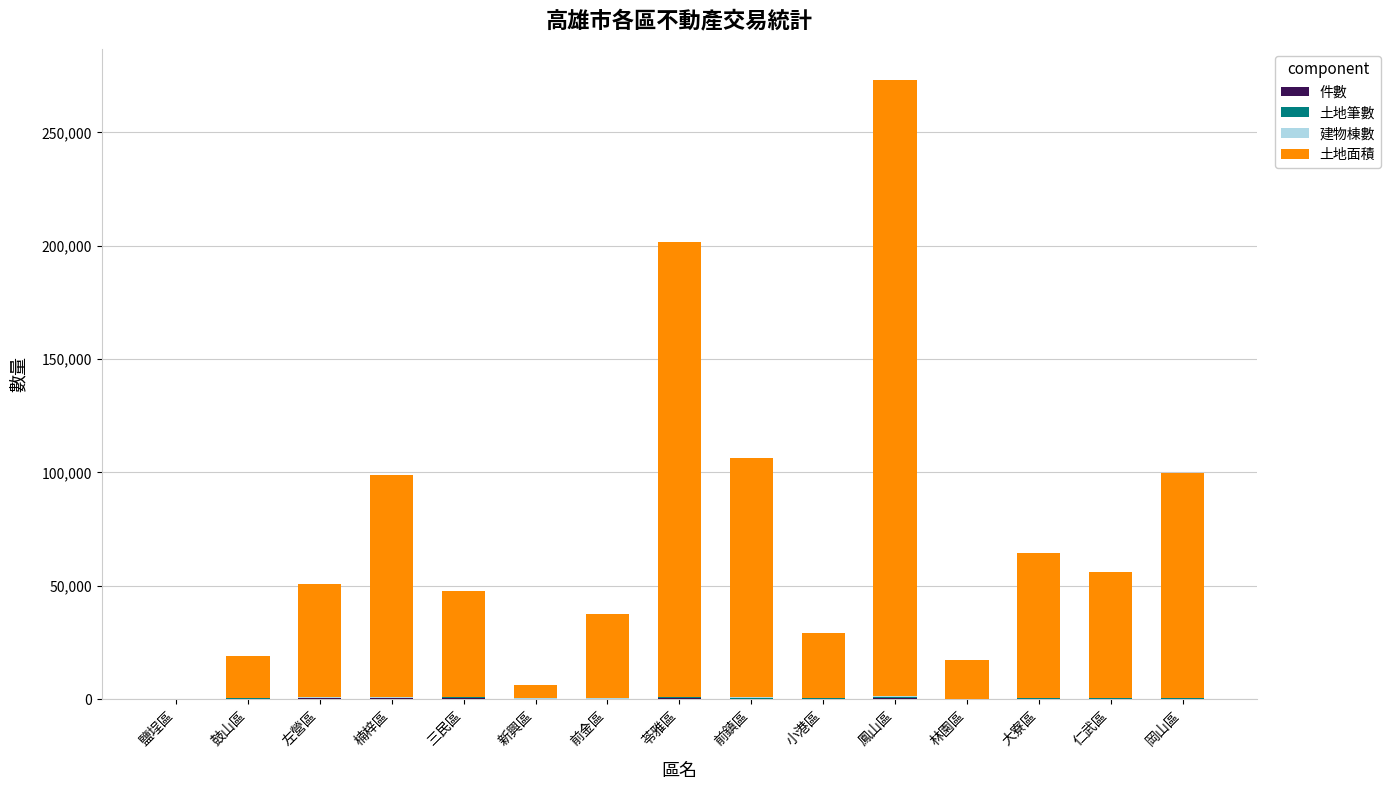

At which category is the sum across all series the highest?

鳳山區